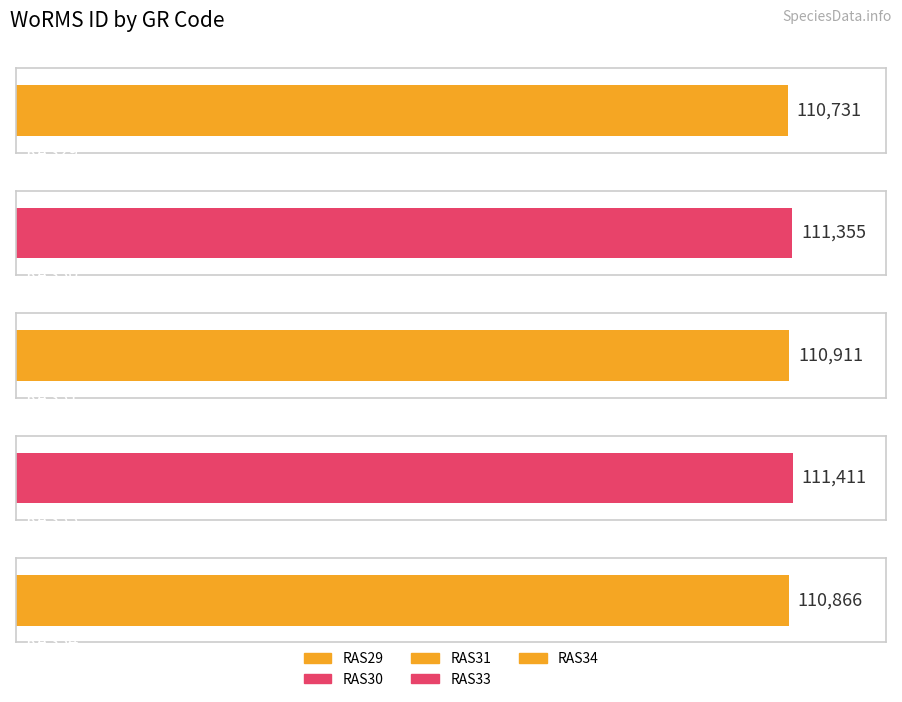

What is the difference between the second highest and minimum values?

624